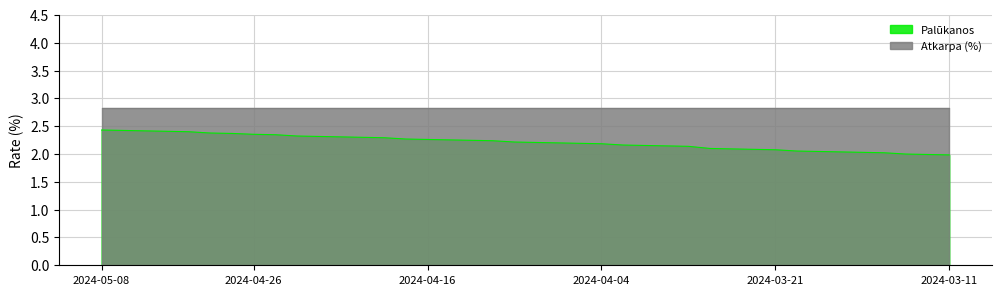

Rank the categories by value from highest to lowest.

2024-05-08, 2024-05-07, 2024-05-06, 2024-05-03, 2024-05-02, 2024-04-30, 2024-04-29, 2024-04-26, 2024-04-25, 2024-04-24, 2024-04-23, 2024-04-22, 2024-04-19, 2024-04-18, 2024-04-17, 2024-04-16, 2024-04-15, 2024-04-12, 2024-04-11, 2024-04-10, 2024-04-09, 2024-04-08, 2024-04-05, 2024-04-04, 2024-04-03, 2024-04-02, 2024-03-28, 2024-03-27, 2024-03-26, 2024-03-25, 2024-03-22, 2024-03-21, 2024-03-20, 2024-03-19, 2024-03-18, 2024-03-15, 2024-03-14, 2024-03-13, 2024-03-12, 2024-03-11